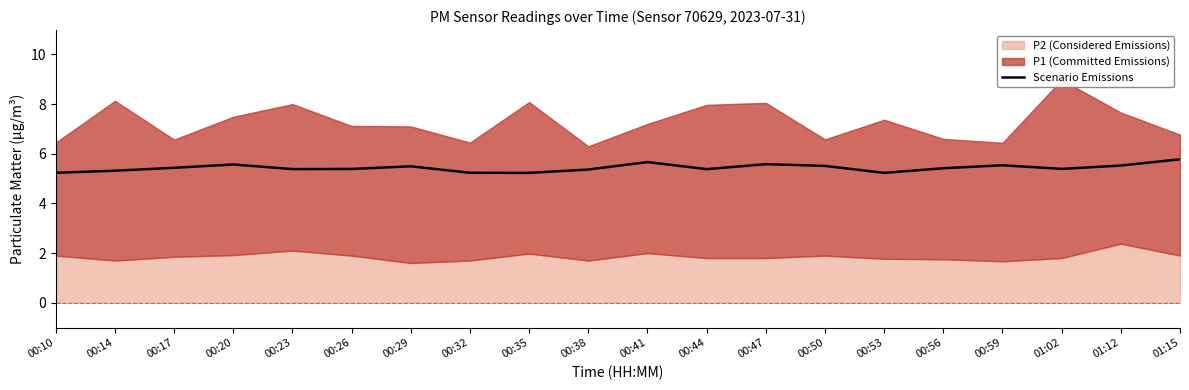

What position from the right is 00:20?

17